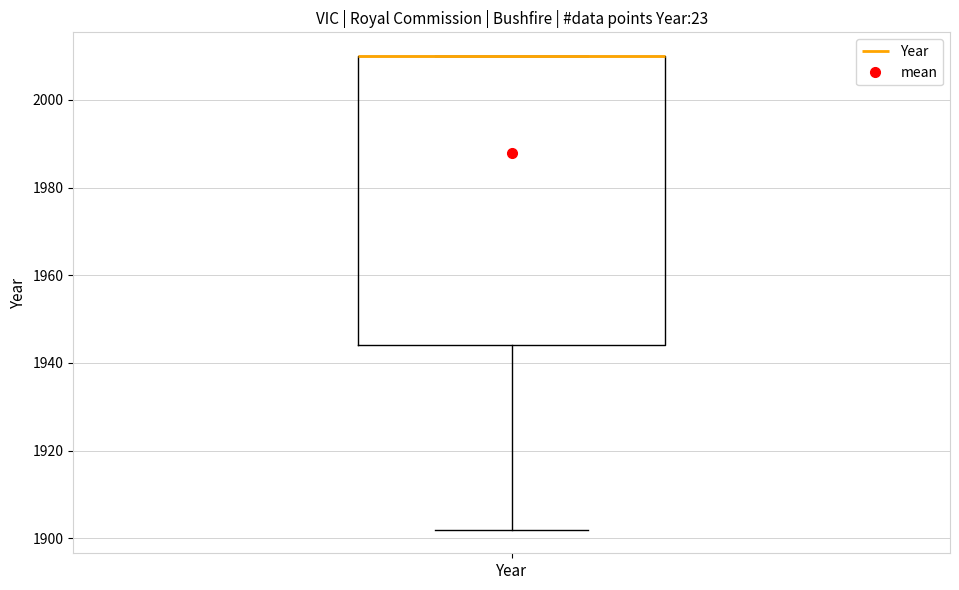

Transcribe this box plot: give where the median line is, the range the box spans, and where the two whiskers end, as read against the y-axis. The values are not printed on the chart, so give them approximately, as read against the axis.

median 2010 (drawn on the box's upper edge), box 1944 to 2010, whiskers 1902 to 2010